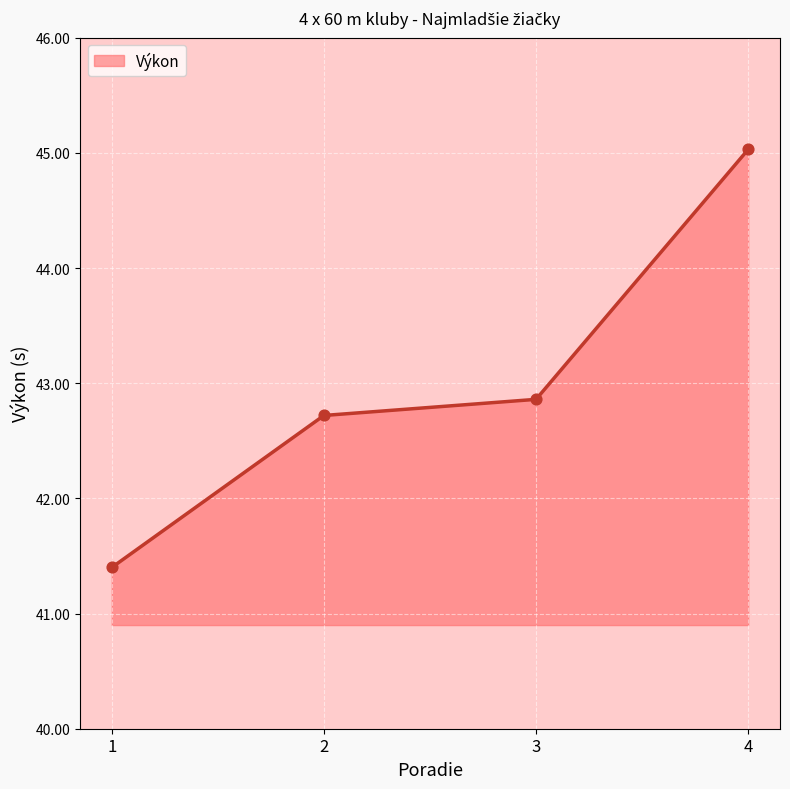

Approximately how many times larger is the value at 3 compared to 1?

1.0